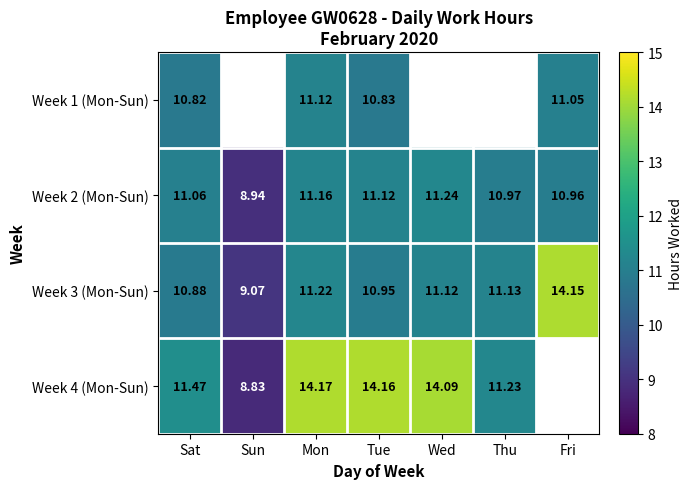

True or false: Week 2 (Mon-Sun) has a value of 8.9 at Sun.

True